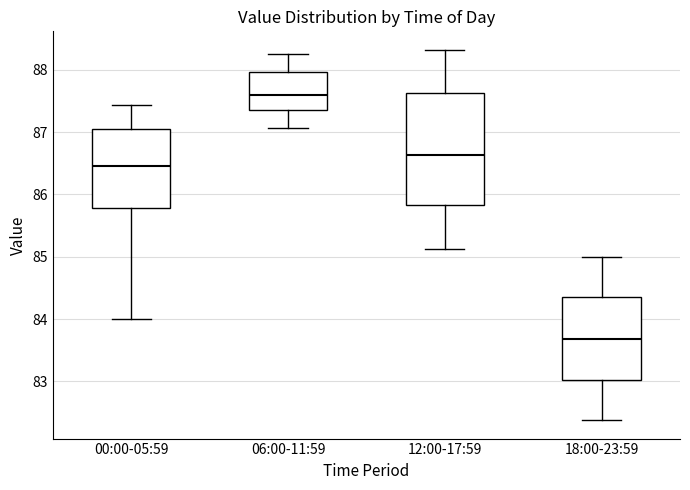

Reading left to right, transcribe this box plot: for each box, give where its median line is, the range the box spans, and where its two whiskers end, as read against the y-axis. The values are not printed on the chart, so give them approximately, as read against the axis.

00:00-05:59: median 86.5, box 85.8 to 87.1, whiskers 84.0 to 87.4
06:00-11:59: median 87.6, box 87.4 to 88.0, whiskers 87.1 to 88.3
12:00-17:59: median 86.6, box 85.8 to 87.6, whiskers 85.1 to 88.3
18:00-23:59: median 83.7, box 83.0 to 84.3, whiskers 82.4 to 85.0